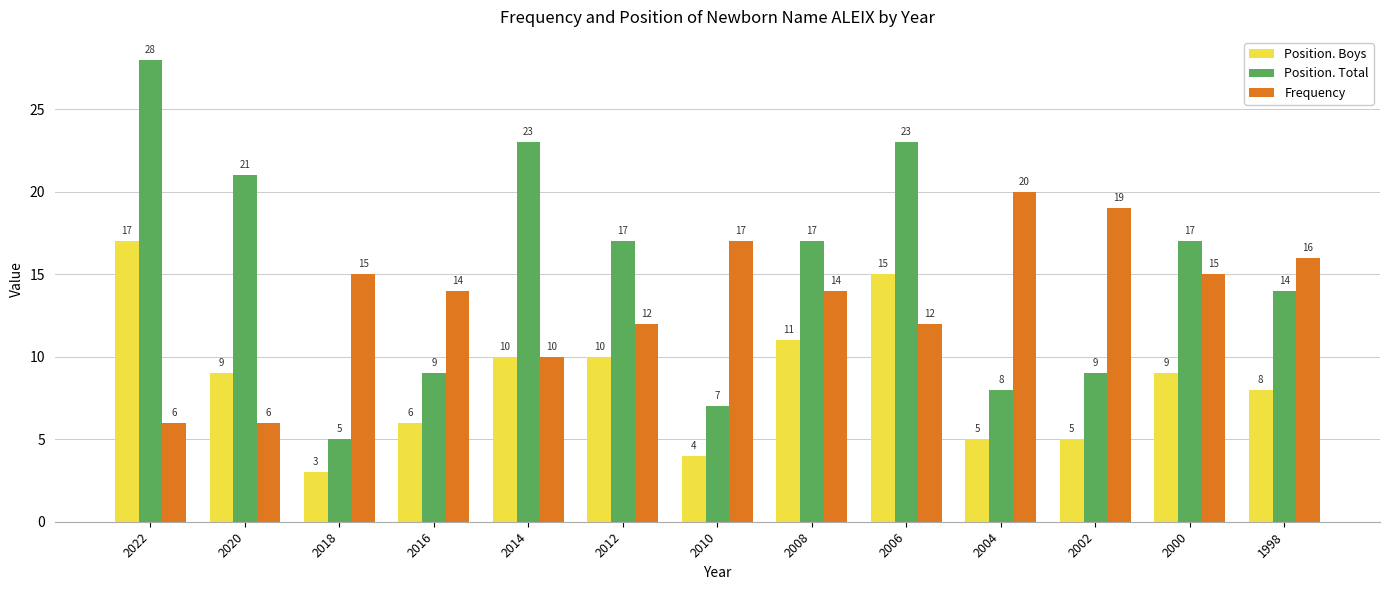

Rank the series by their maximum value, from highest to lowest.

Position. Total, Frequency, Position. Boys